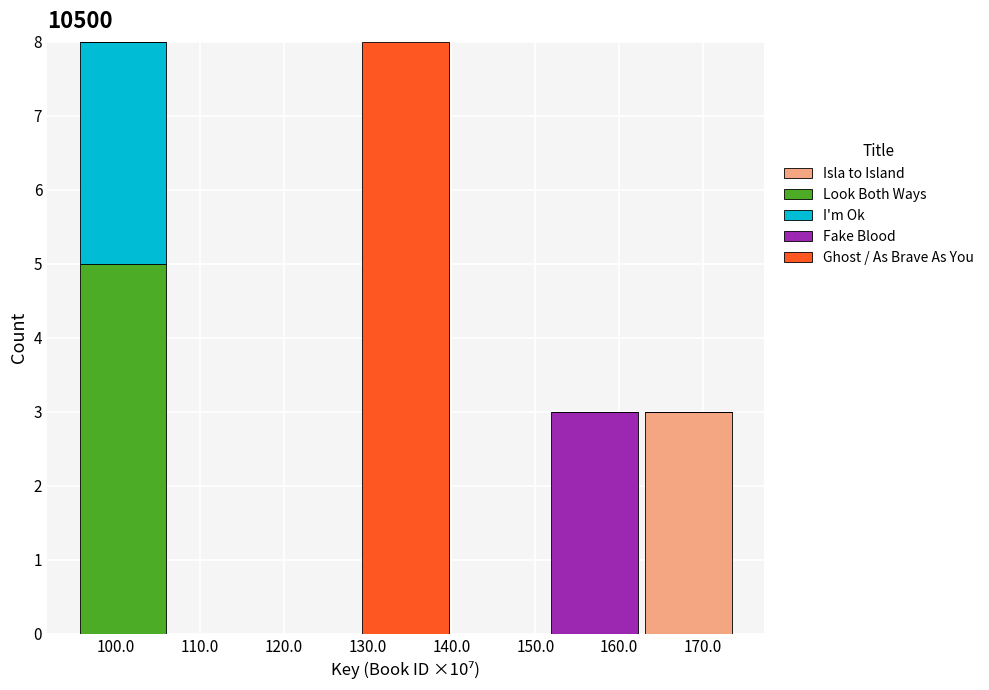

At which label does Isla to Island reach its peak?

170.0